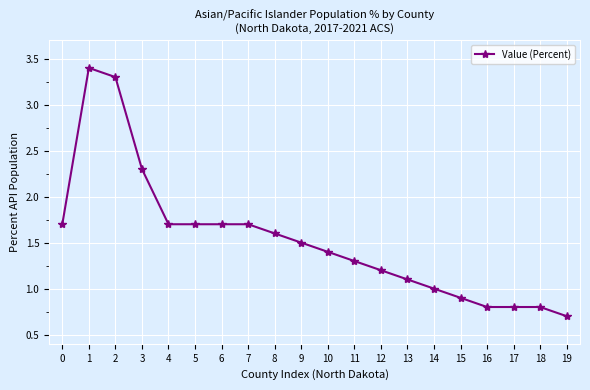

What is the greatest value displayed?

3.4